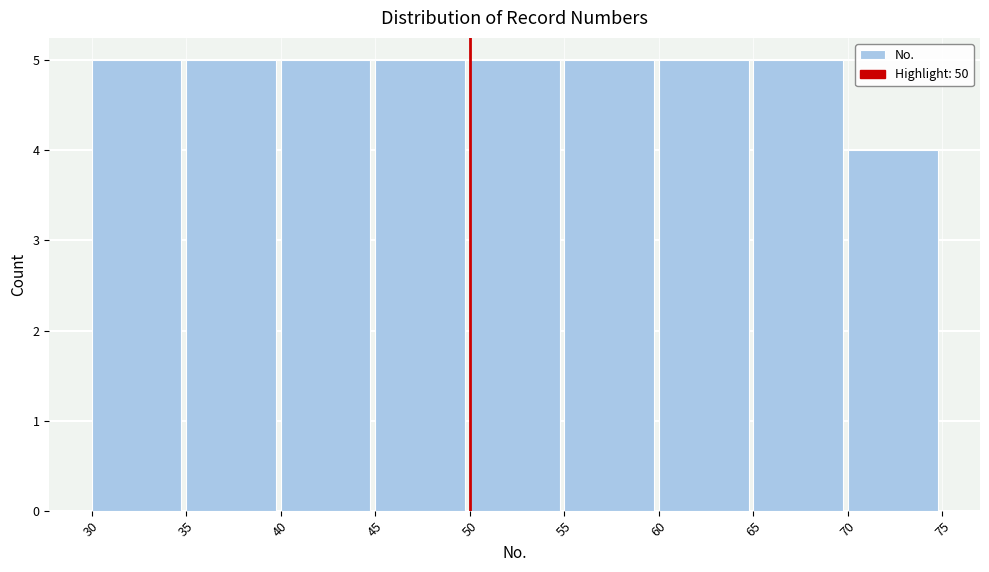

What is the height of the bar covering 45 to 50 on the x-axis? The values are not printed on the chart, so give them approximately, as read against the axis.

5